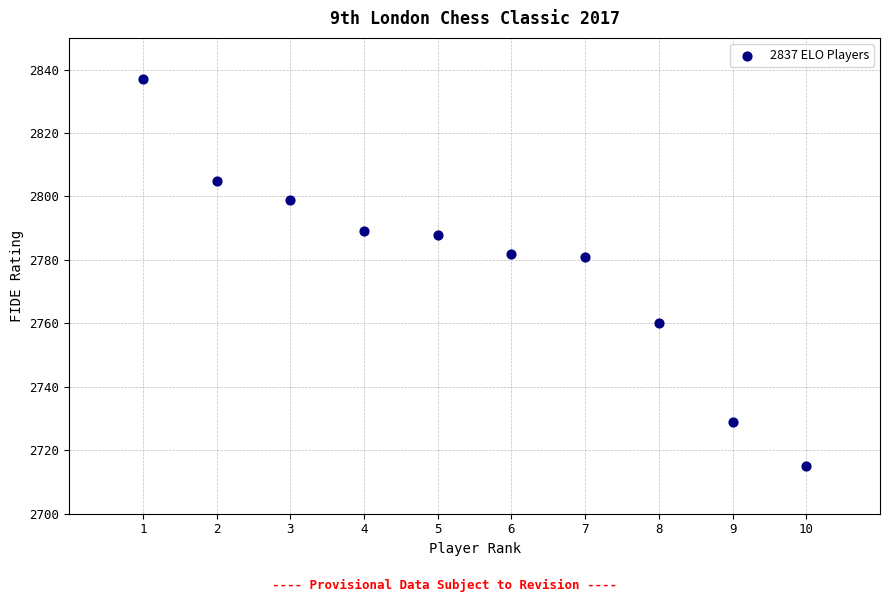

What is the average X value?

6